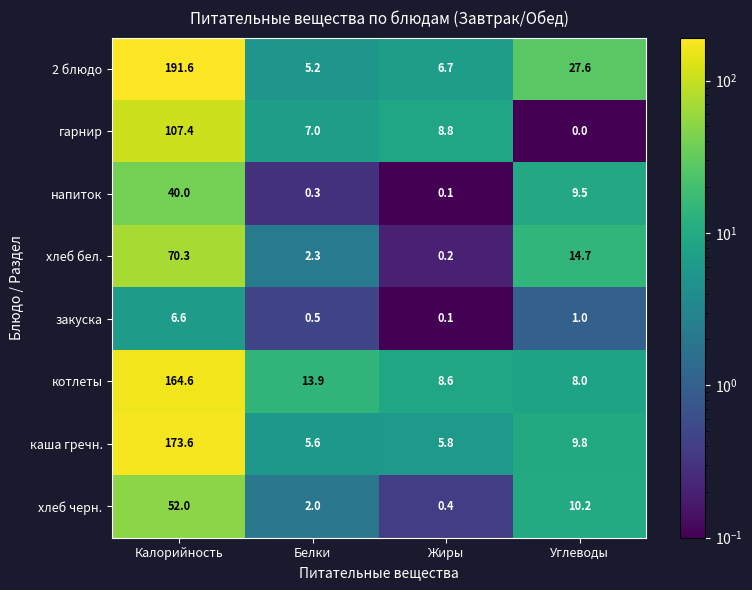

What is the approximate value of хлеб бел. at Белки?

2.3